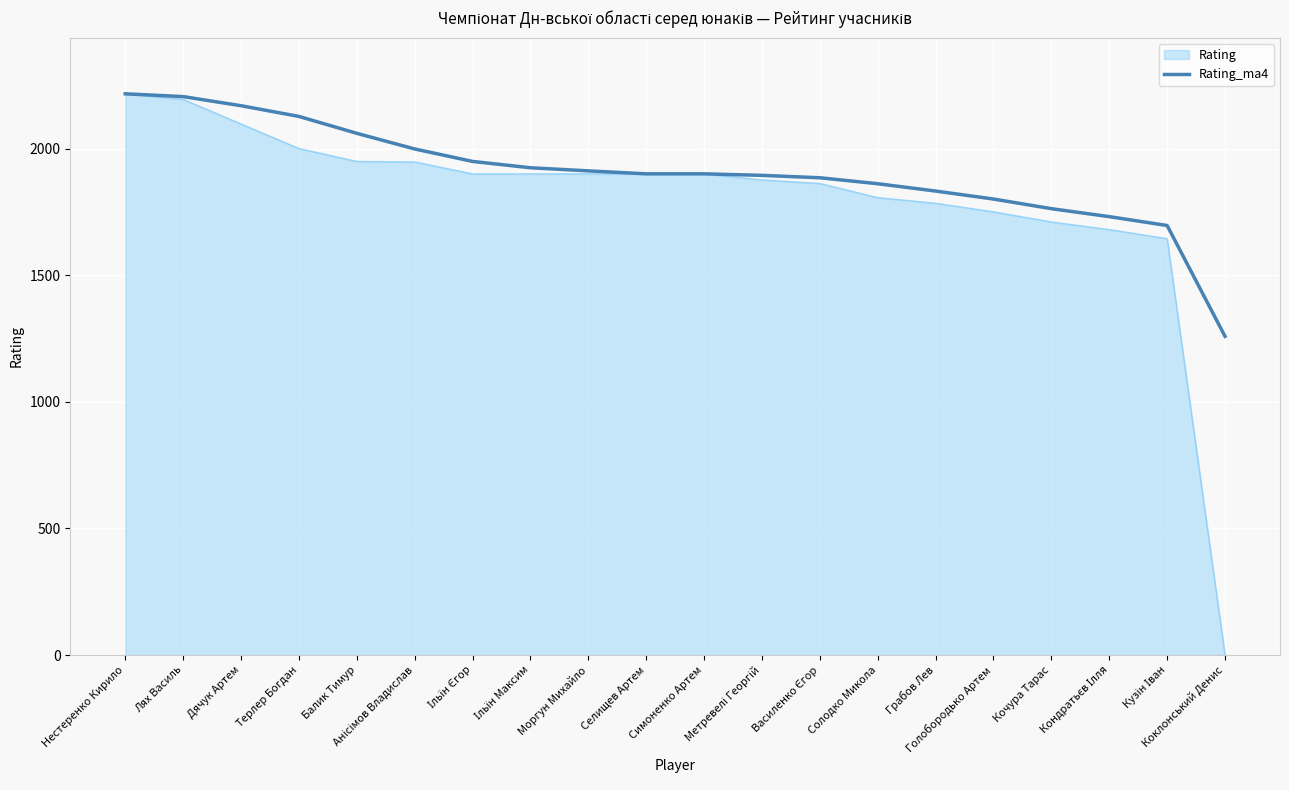

Rank the series by their average value, from highest to lowest.

Rating_ma4, Rating